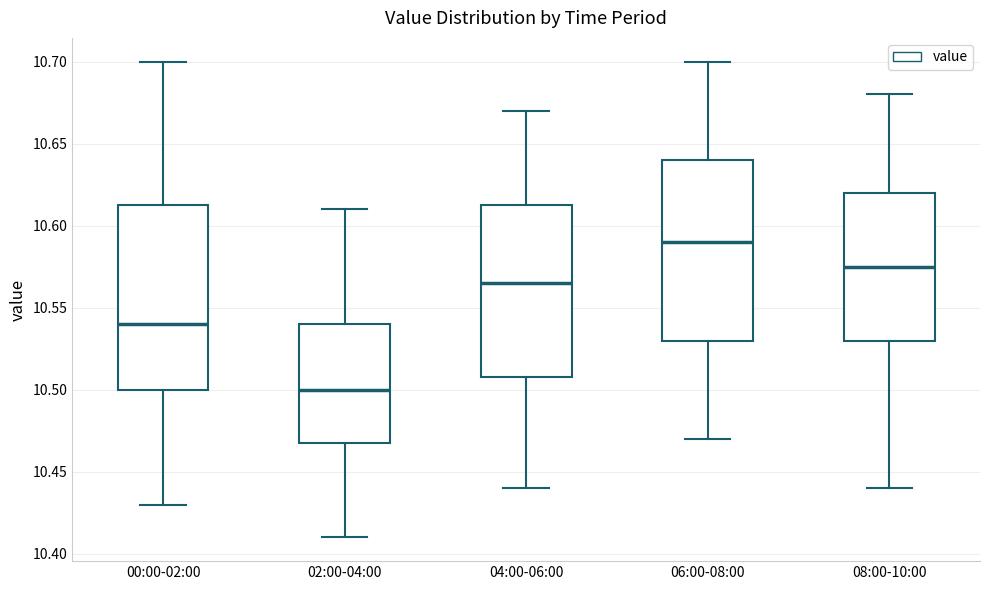

Reading left to right, read every box against the y-axis: the position of its median line, the range the box covers, and the ends of its whiskers. The values are not printed on the chart, so give them approximately, as read against the axis.

00:00-02:00: median 10.540, box 10.500 to 10.615, whiskers 10.430 to 10.700
02:00-04:00: median 10.500, box 10.470 to 10.540, whiskers 10.410 to 10.610
04:00-06:00: median 10.565, box 10.510 to 10.615, whiskers 10.440 to 10.670
06:00-08:00: median 10.590, box 10.530 to 10.640, whiskers 10.470 to 10.700
08:00-10:00: median 10.575, box 10.530 to 10.620, whiskers 10.440 to 10.680